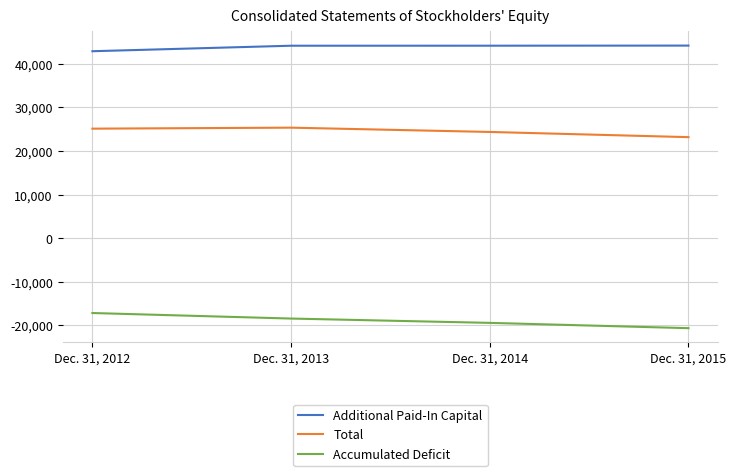

At which label does Total reach its minimum?

Dec. 31, 2015